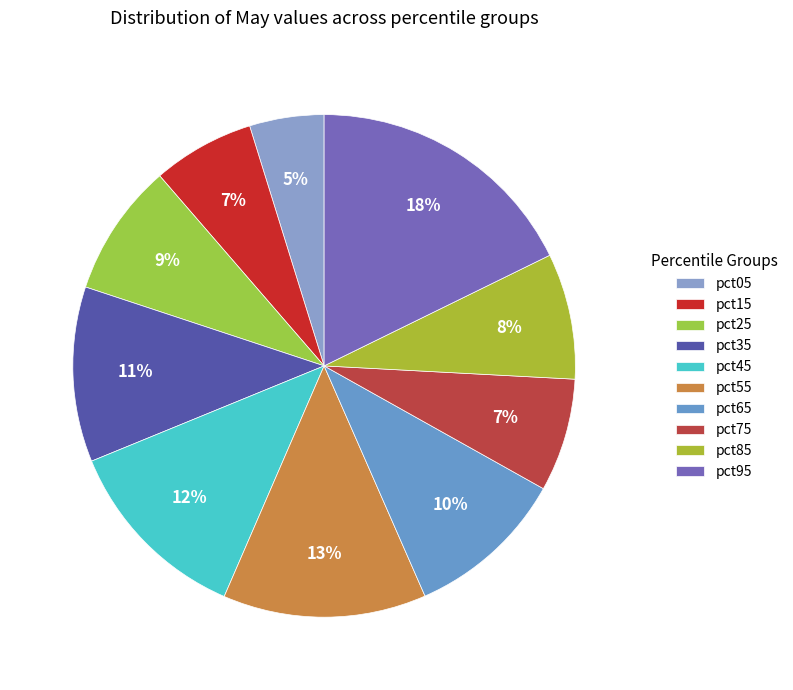

Rank the categories by value from lowest to highest.

pct05, pct15, pct75, pct85, pct25, pct65, pct35, pct45, pct55, pct95